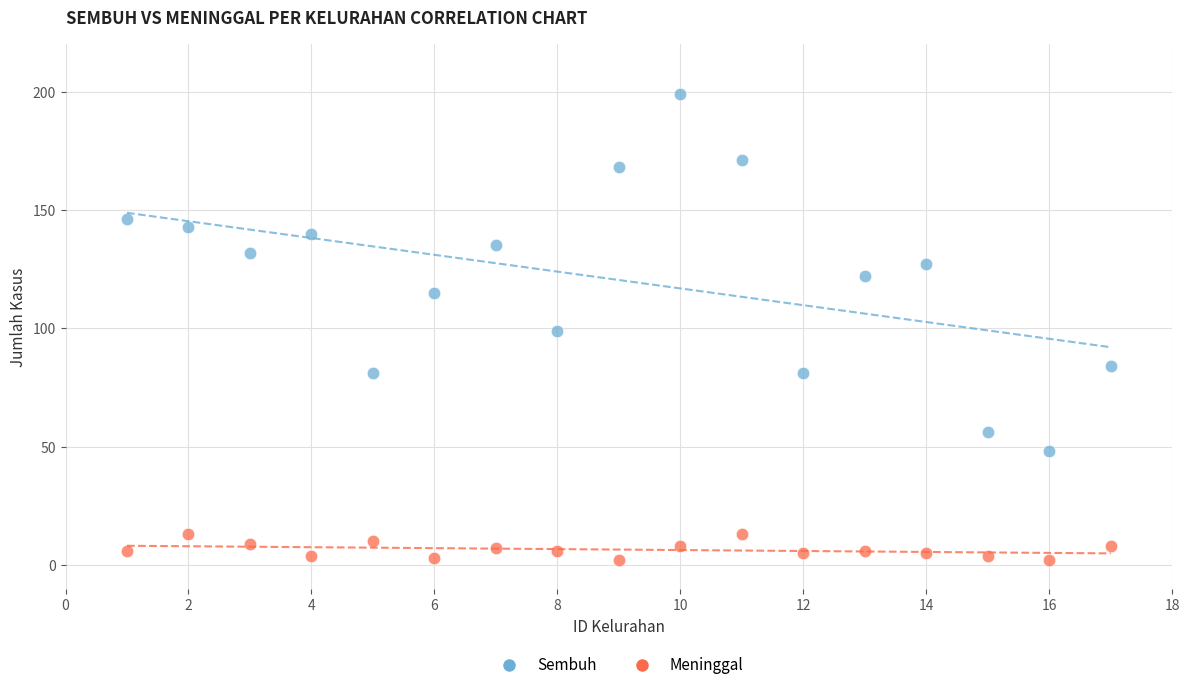

Which series reaches the minimum Y coordinate?

Meninggal